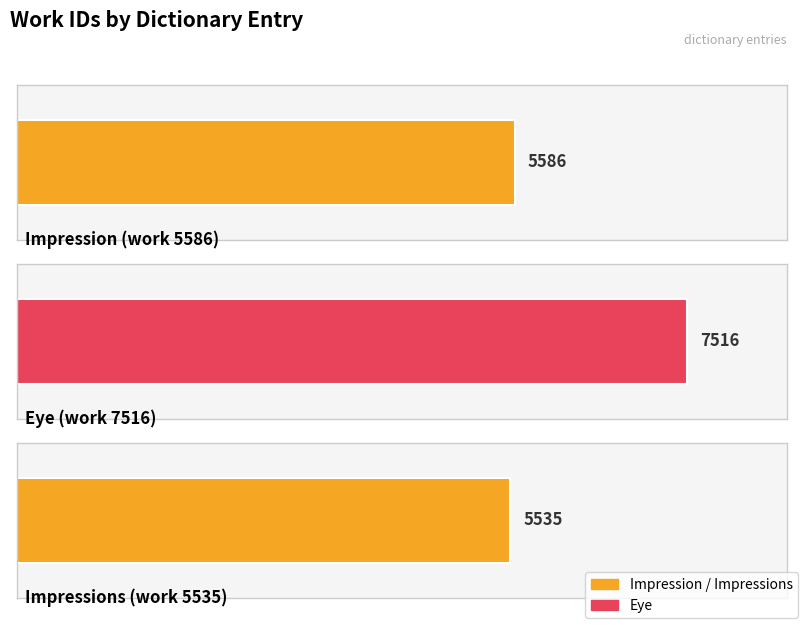

List the labels in order of value, smallest first.

Impressions (work 5535), Impression (work 5586), Eye (work 7516)